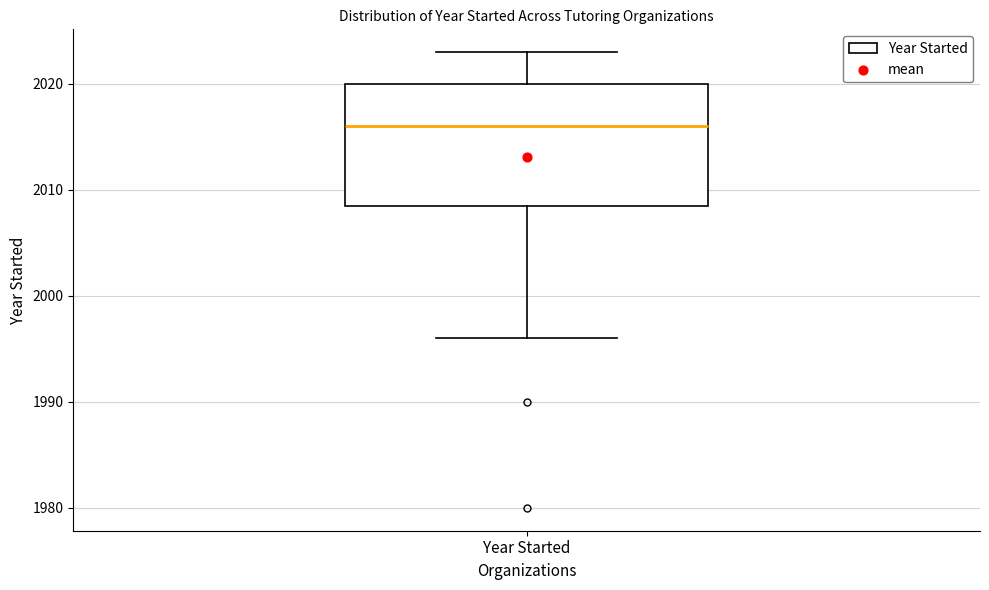

Read this box plot against the y-axis: the position of the median line, the range covered by the box, and the ends of both whiskers. The values are not printed on the chart, so give them approximately, as read against the axis.

median 2016, box 2009 to 2020, whiskers 1996 to 2023